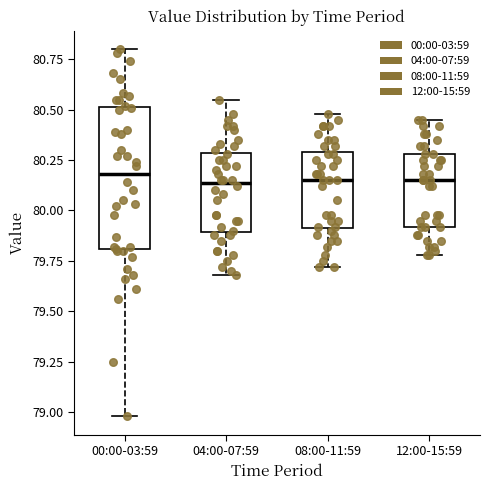

Reading left to right, read every box against the y-axis: the position of its median line, the range the box covers, and the ends of its whiskers. The values are not printed on the chart, so give them approximately, as read against the axis.

00:00-03:59: median 80.20, box 79.80 to 80.50, whiskers 79.00 to 80.80
04:00-07:59: median 80.15, box 79.90 to 80.30, whiskers 79.70 to 80.55
08:00-11:59: median 80.15, box 79.90 to 80.30, whiskers 79.70 to 80.50
12:00-15:59: median 80.15, box 79.90 to 80.30, whiskers 79.80 to 80.45